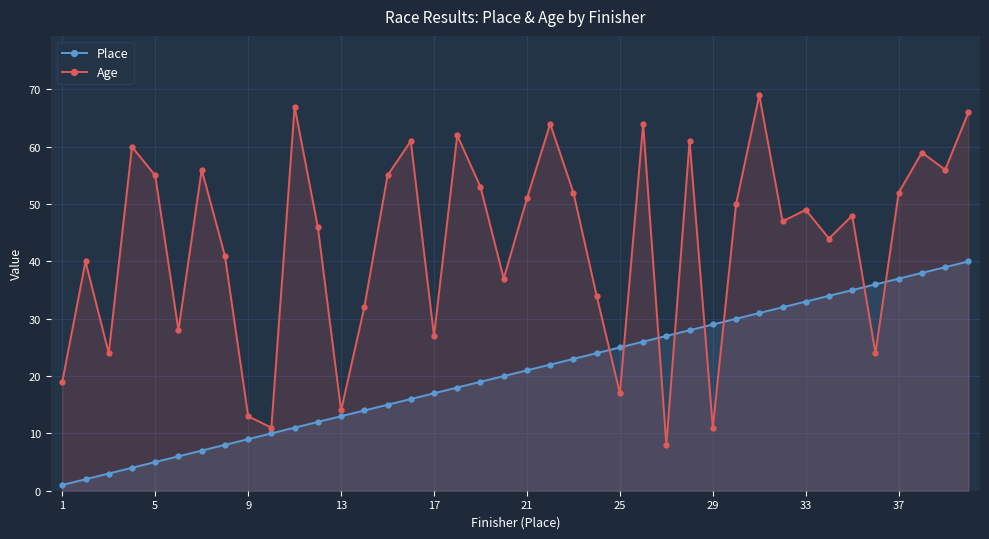

Reading right to left, transcribe all the data shown in this chart.

Place: 40	39	38	37	36	35	34	33	32	31	30	29	28	27	26	25	24	23	22	21	20	19	18	17	16	15	14	13	12	11	10	9	8	7	6	5	4	3	2	1
Age: 66	56	59	52	24	48	44	49	47	69	50	11	61	8	64	17	34	52	64	51	37	53	62	27	61	55	32	14	46	67	11	13	41	56	28	55	60	24	40	19